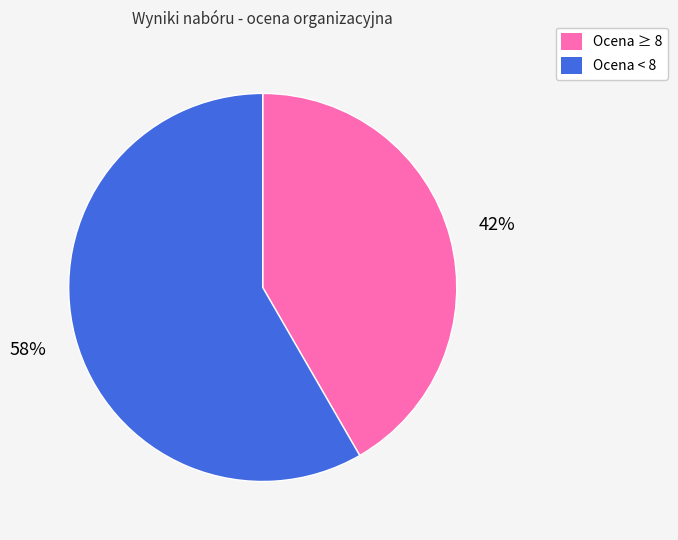

Is there a majority slice in this chart?

Yes